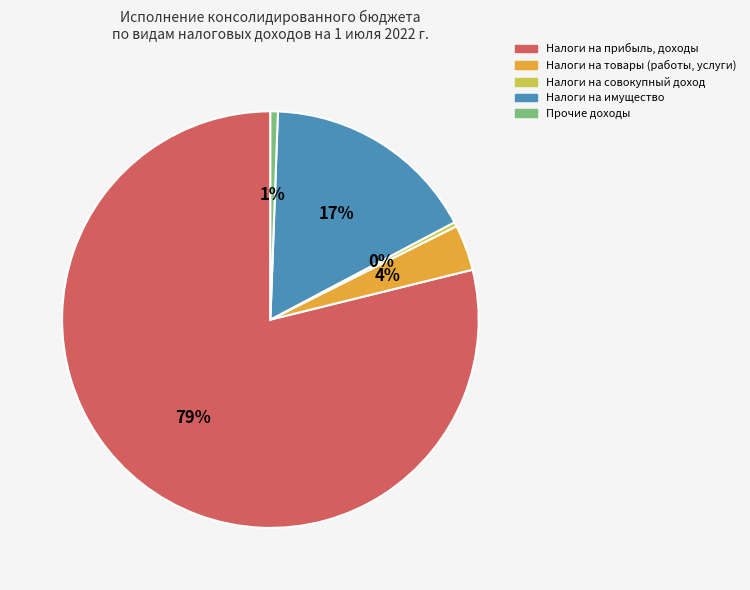

Between Прочие доходы and Налоги на товары (работы, услуги), which is larger?

Налоги на товары (работы, услуги)